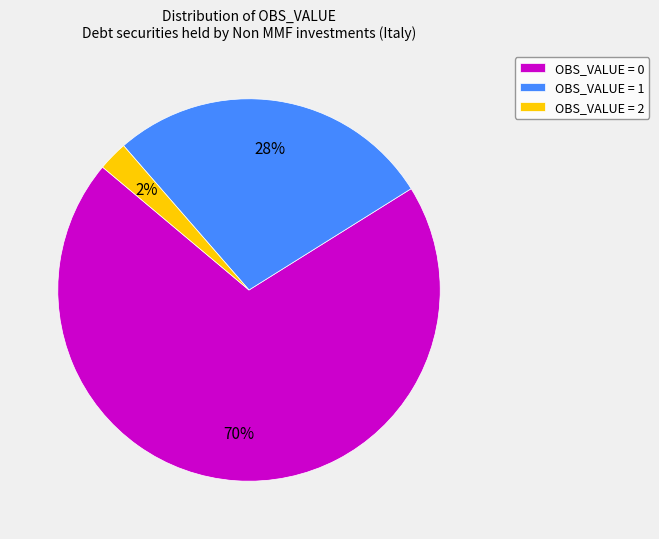

To the nearest percent, what is the average slice percentage?

33%